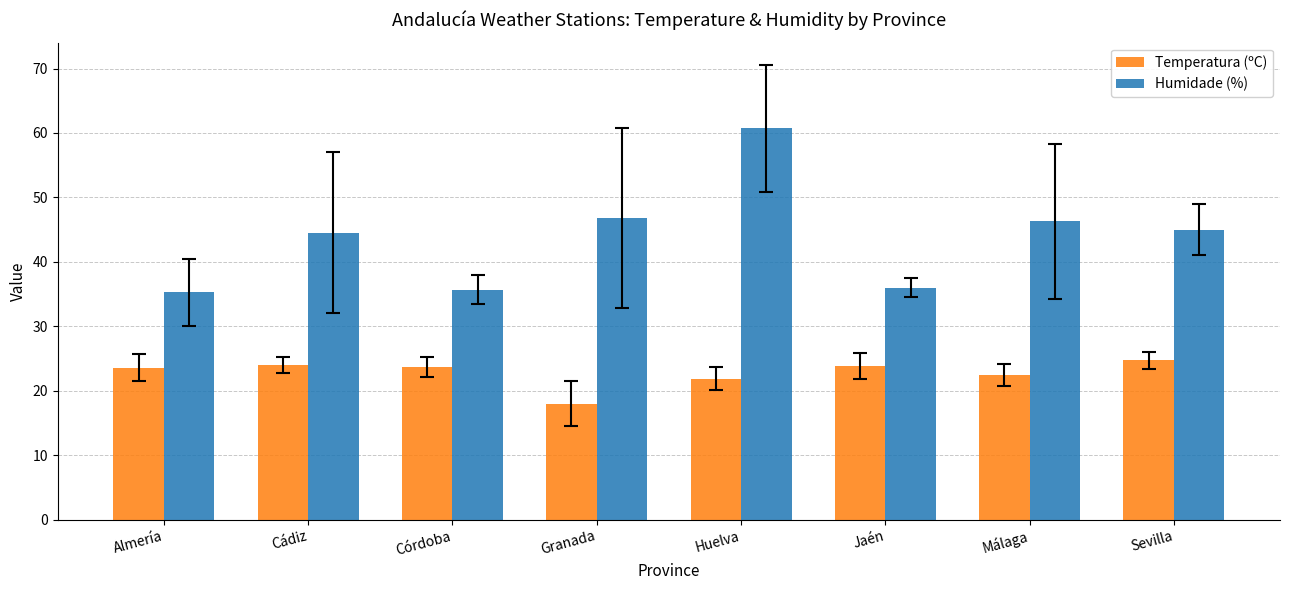

What is the difference between the Temperatura (ºC) values at Sevilla and Córdoba?

1.0